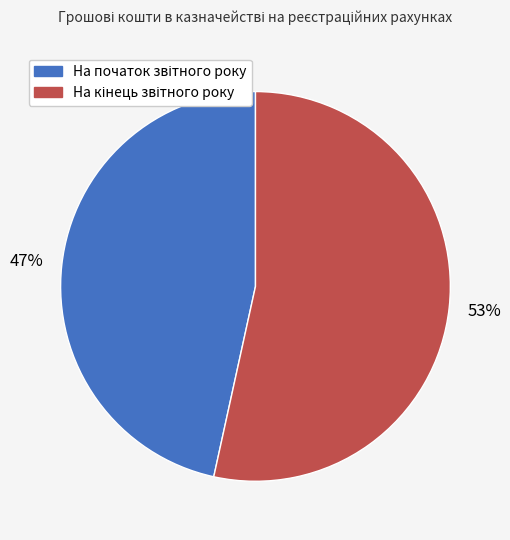

To the nearest percent, what is the average slice percentage?

50%